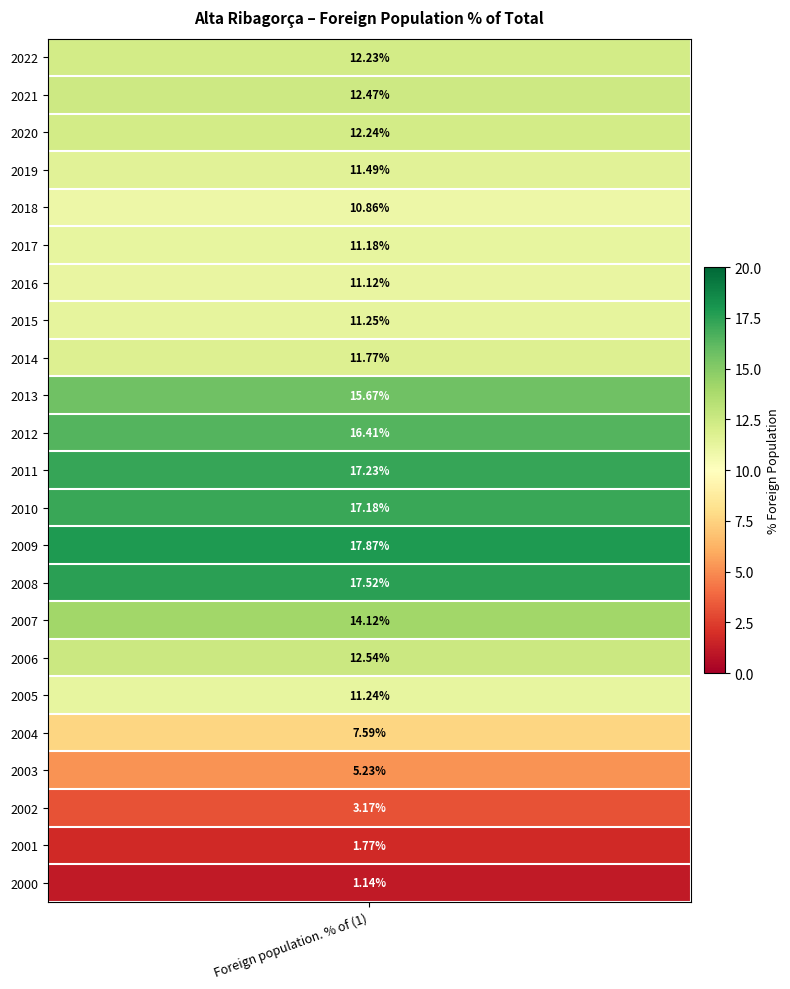

Rank the categories by value from highest to lowest.

2009, 2008, 2011, 2010, 2012, 2013, 2007, 2006, 2021, 2020, 2022, 2014, 2019, 2015, 2005, 2017, 2016, 2018, 2004, 2003, 2002, 2001, 2000